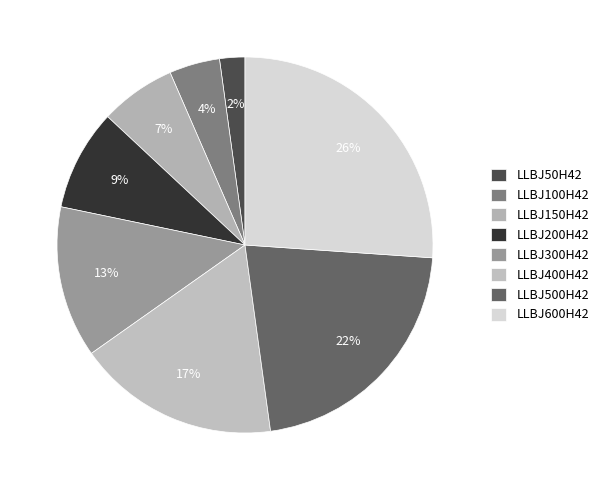

How many slices are in this pie chart?

8